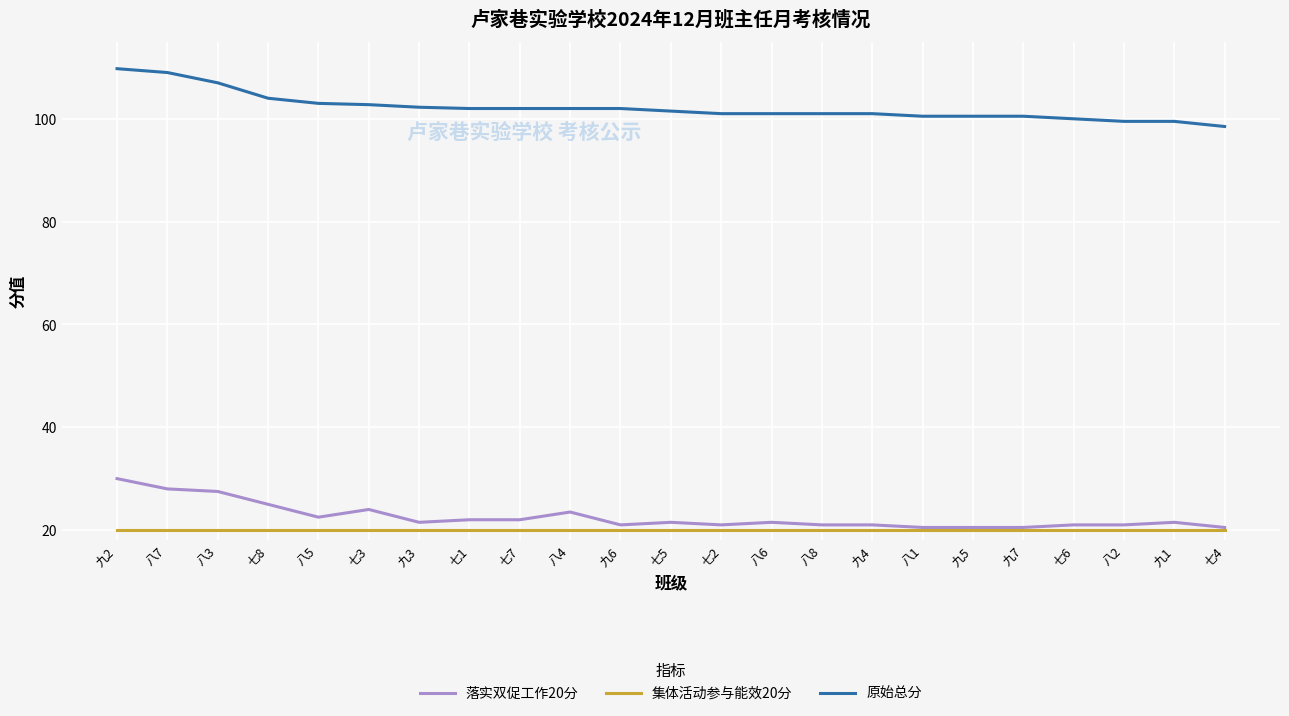

How many lines are shown in the chart?

3